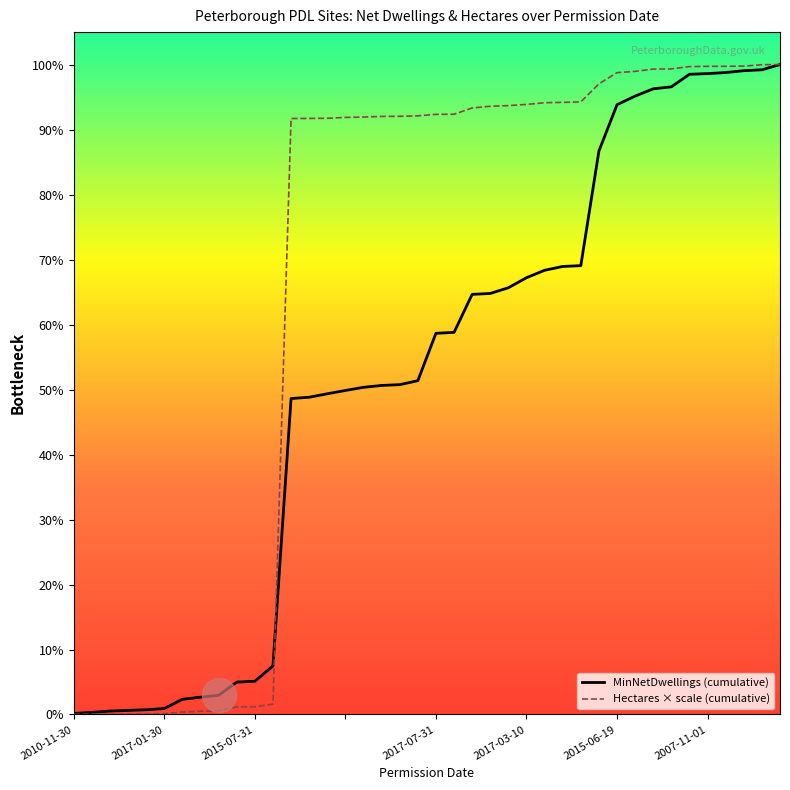

What are all the series names shown in the legend?

MinNetDwellings (cumulative), Hectares × scale (cumulative)